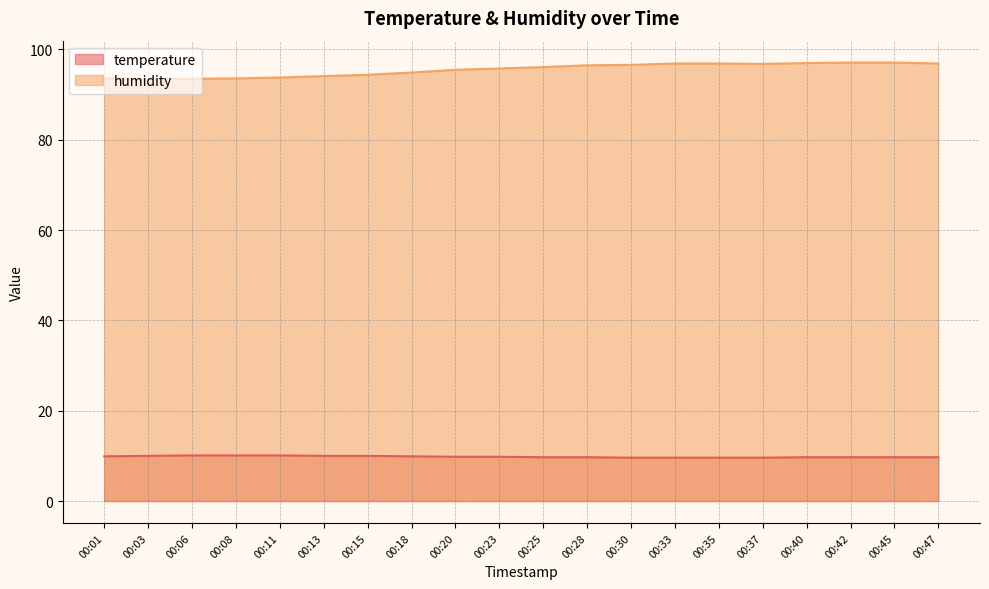

Between 00:20 and 00:30, which series saw the biggest shift?

humidity